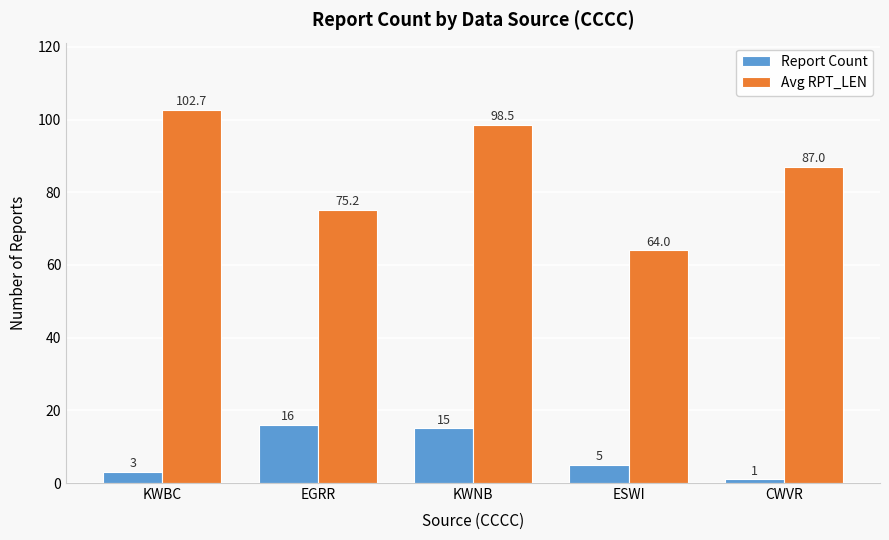

What is the approximate value of Report Count at KWBC?

3.0